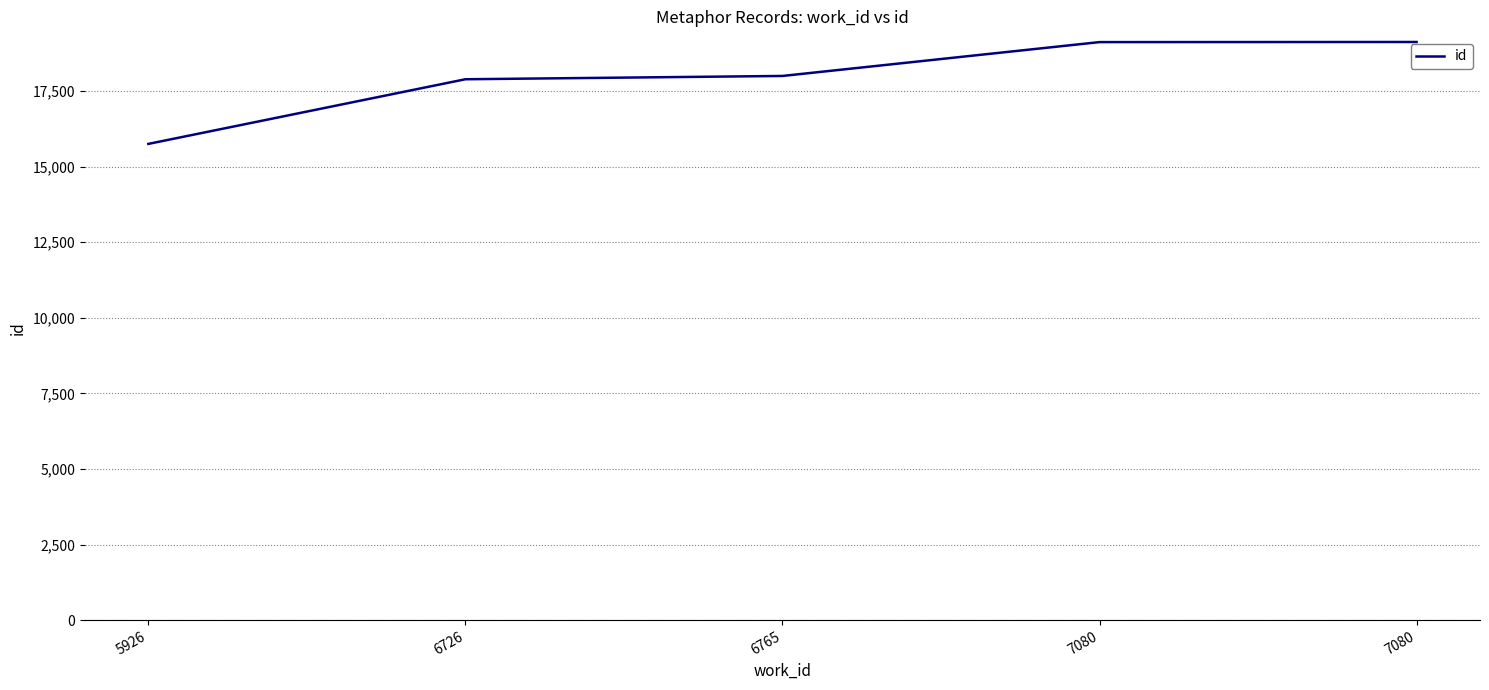

Count the number of categories in the chart.

5